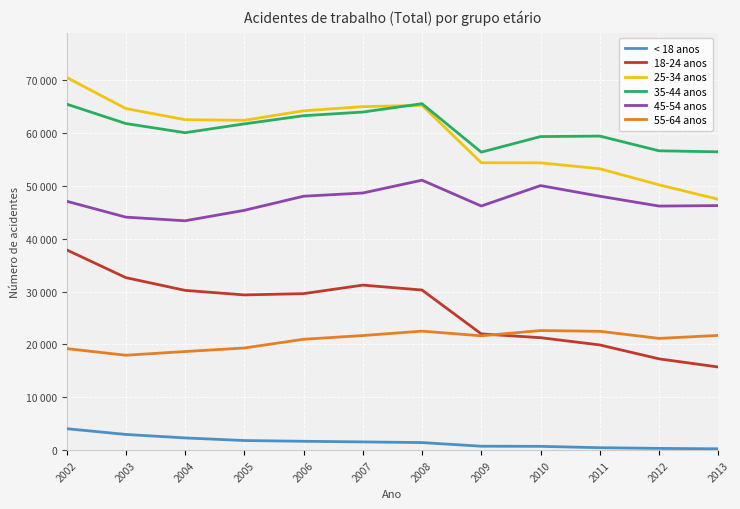

Which category has the highest value in the 55-64 anos series?

2010